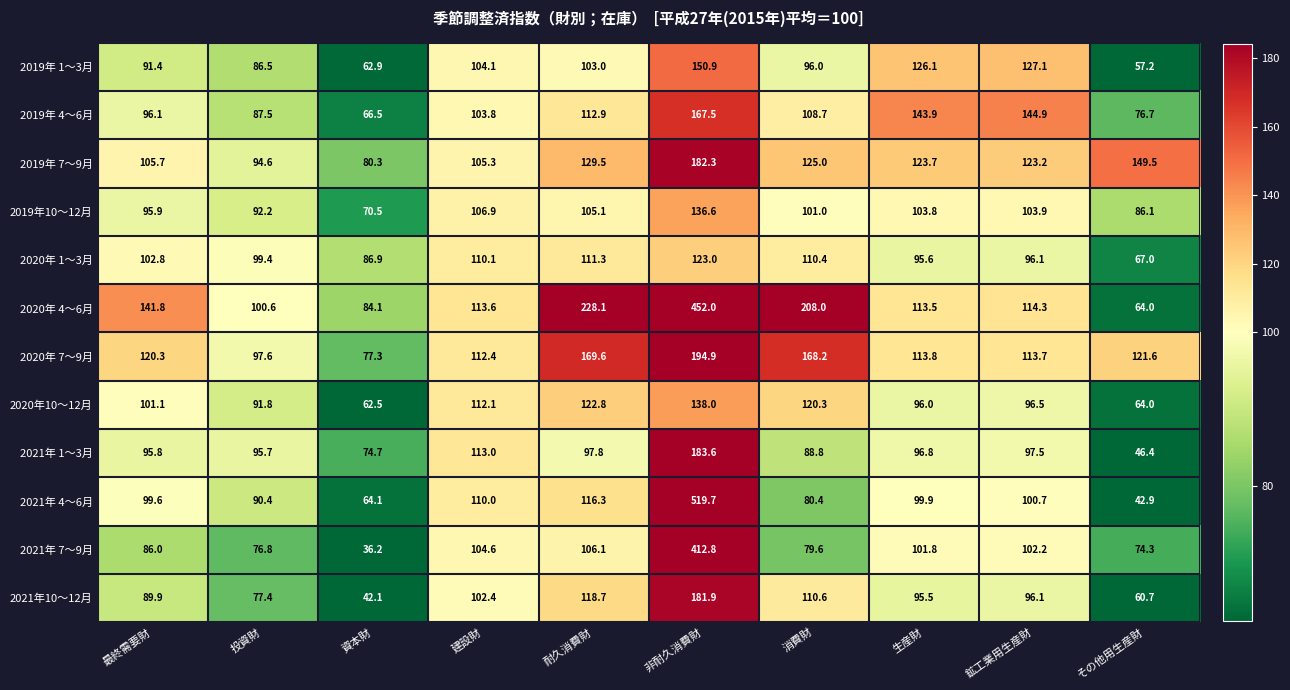

What is the sum of the 2020年 1～3月 values at 非耐久消費財 and 最終需要財?

225.8